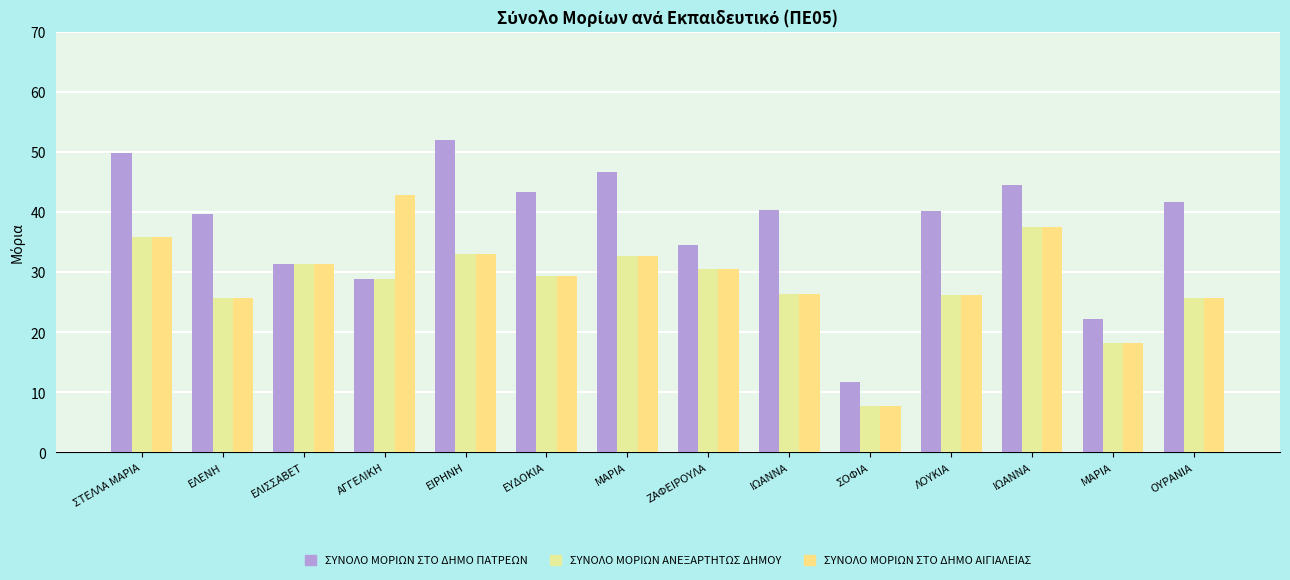

At which label does ΣΥΝΟΛΟ ΜΟΡΙΩΝ ΣΤΟ ΔΗΜΟ ΑΙΓΙΑΛΕΙΑΣ reach its peak?

ΑΓΓΕΛΙΚΗ